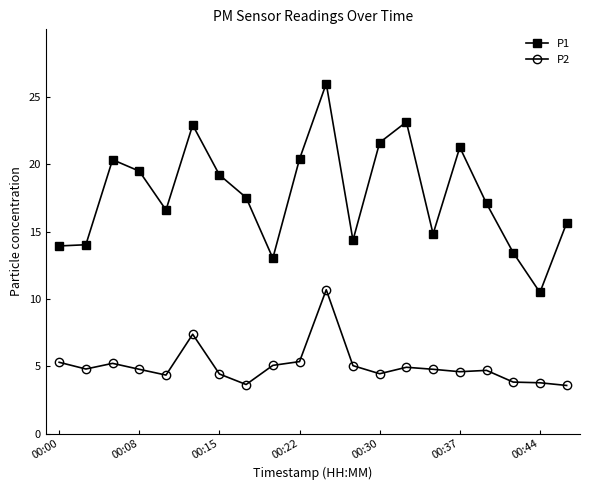

What is the greatest value displayed?

26.0